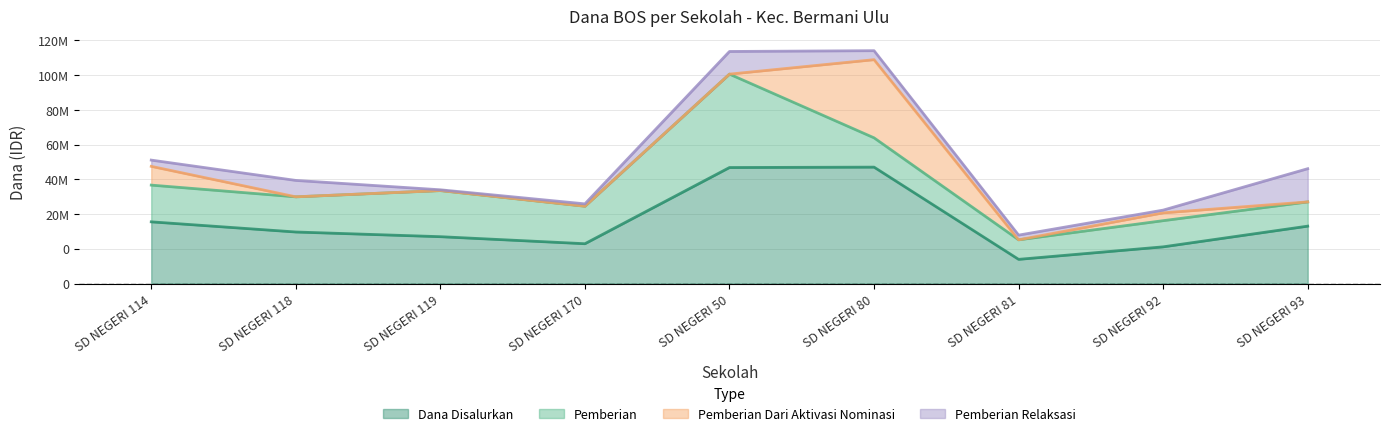

The Pemberian series shows 32102873 at SD NEGERI 118. True or false?

False